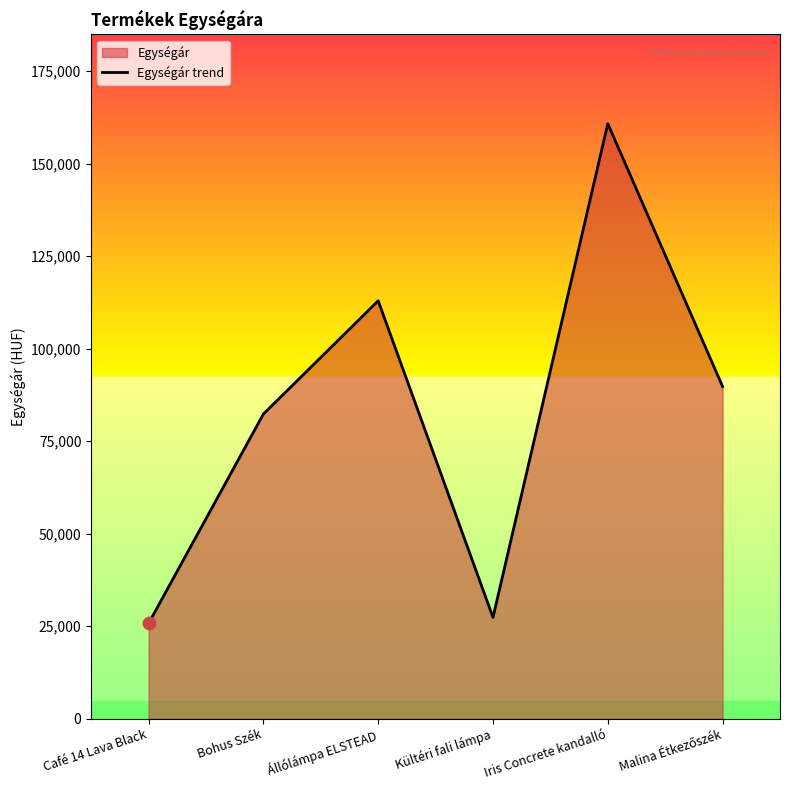

What is the change in value from Állólámpa ELSTEAD to Malina Étkezőszék?

-23175